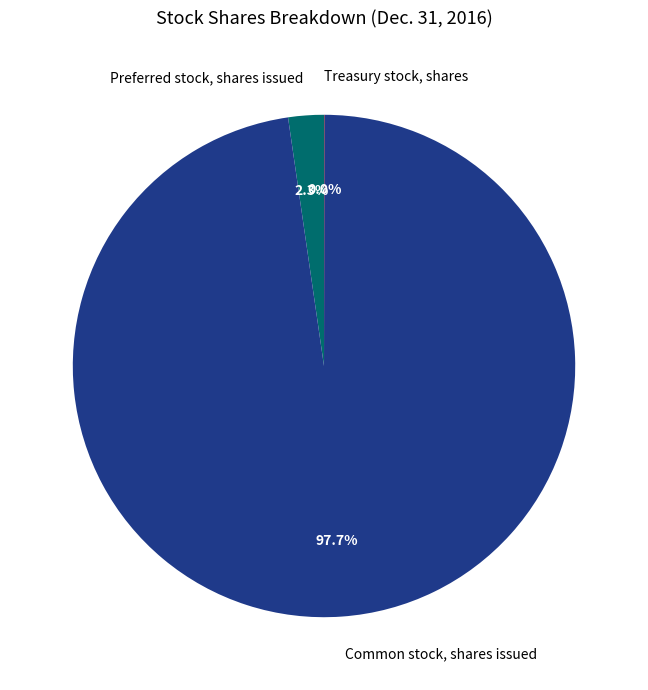

Do Common stock, shares issued and Preferred stock, shares issued together represent more than half of the pie?

Yes